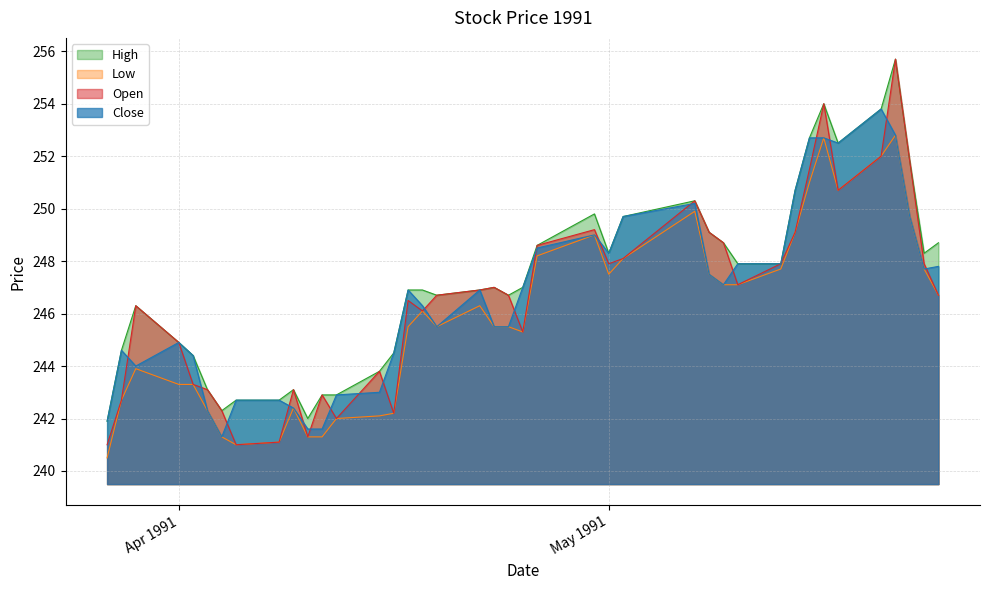

True or false: Low and Open intersect in this chart.

False